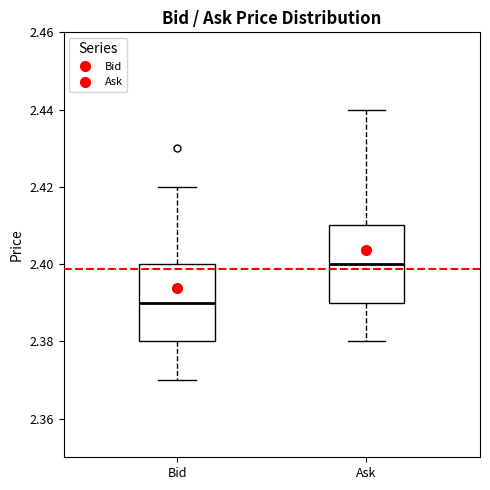

Where does the lower whisker of the box for Ask end on the y-axis? The values are not printed on the chart, so give them approximately, as read against the axis.

2.38